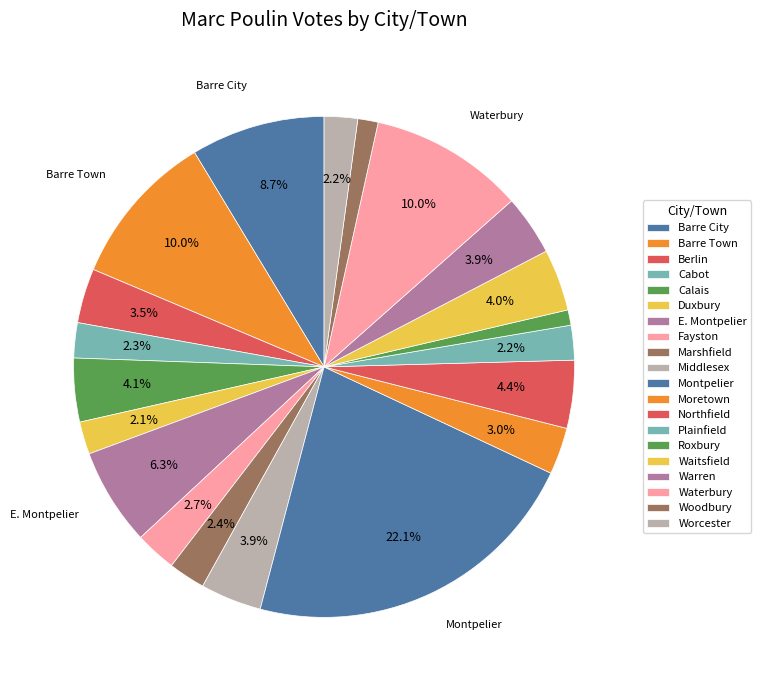

How much of the chart is everything except Middlesex?

96.1%